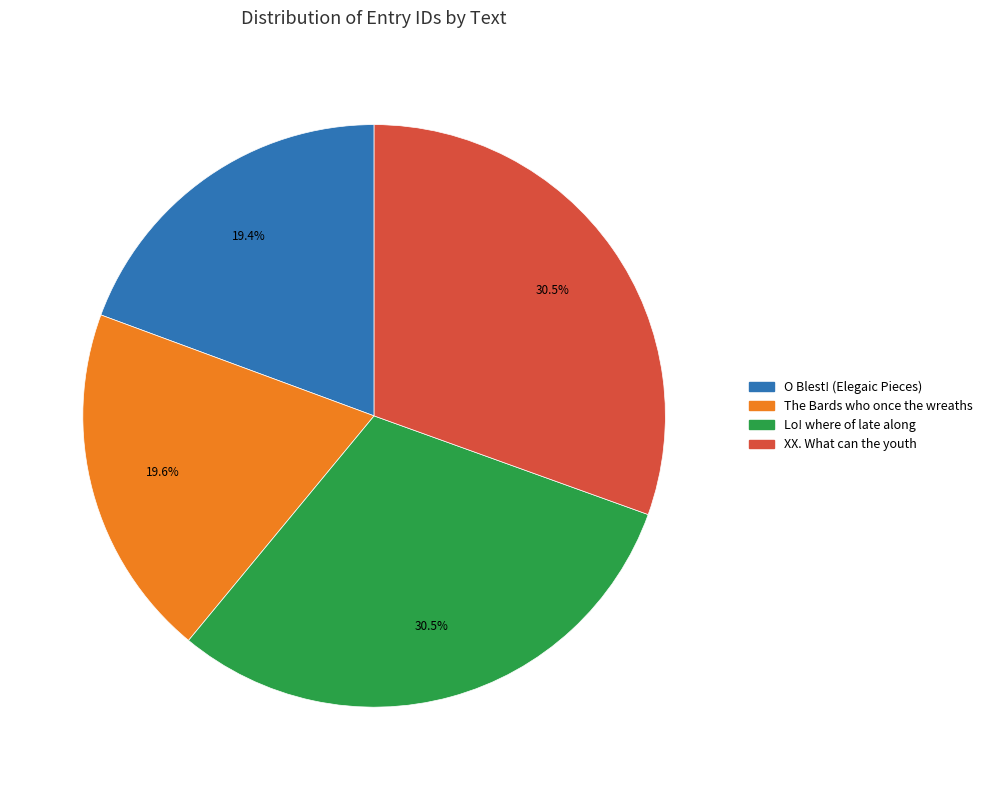

Between Lo! where of late along and O Blest! (Elegaic Pieces), which is larger?

Lo! where of late along